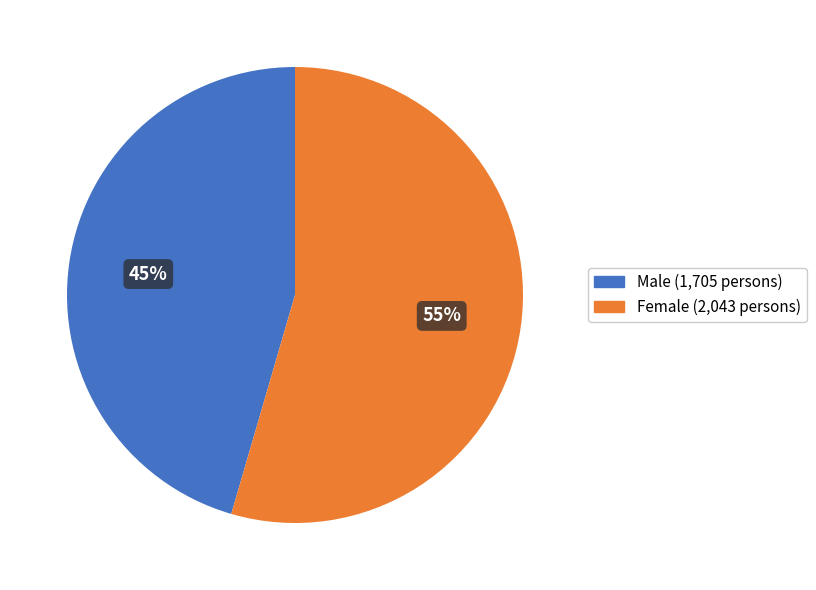

Which slice is the smallest?

Male